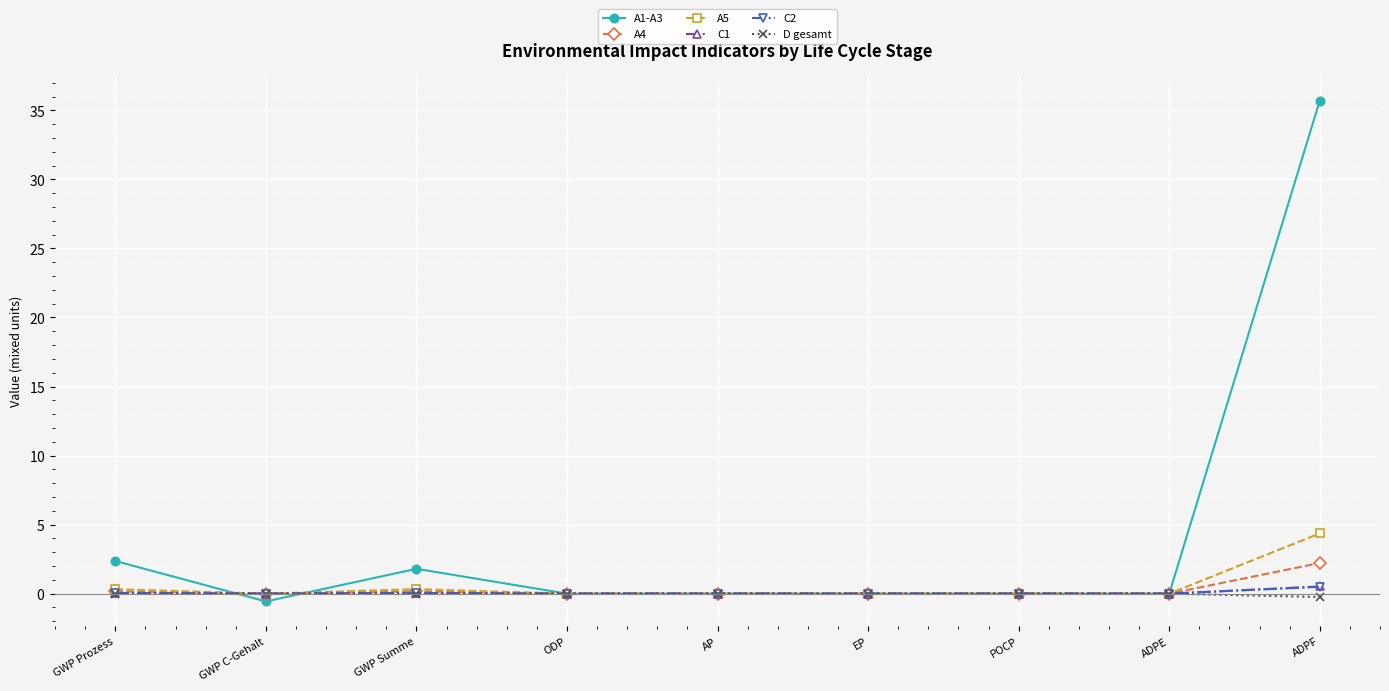

What is the value of the A1-A3 point at the 3rd from the left?

1.8